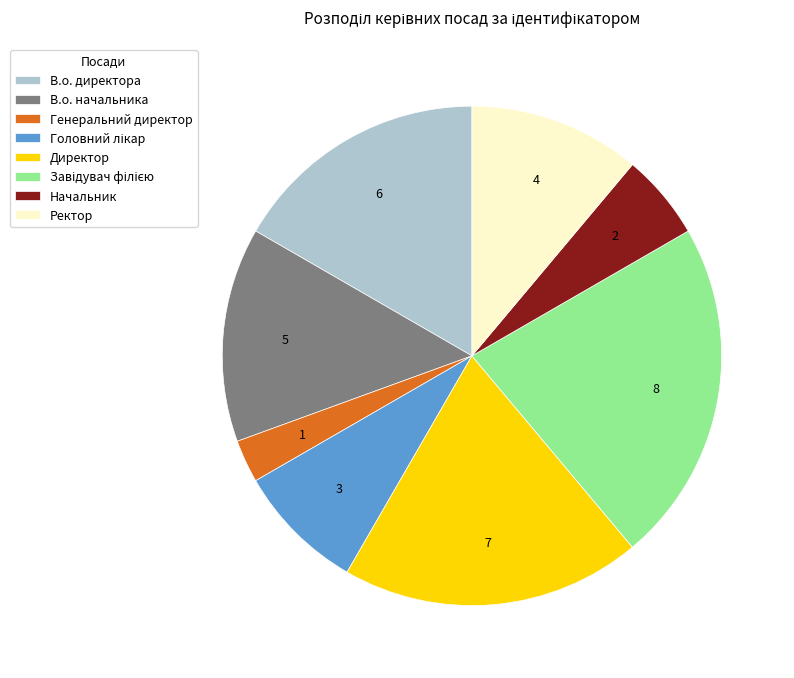

Which category has the smallest portion of the pie?

Генеральний директор